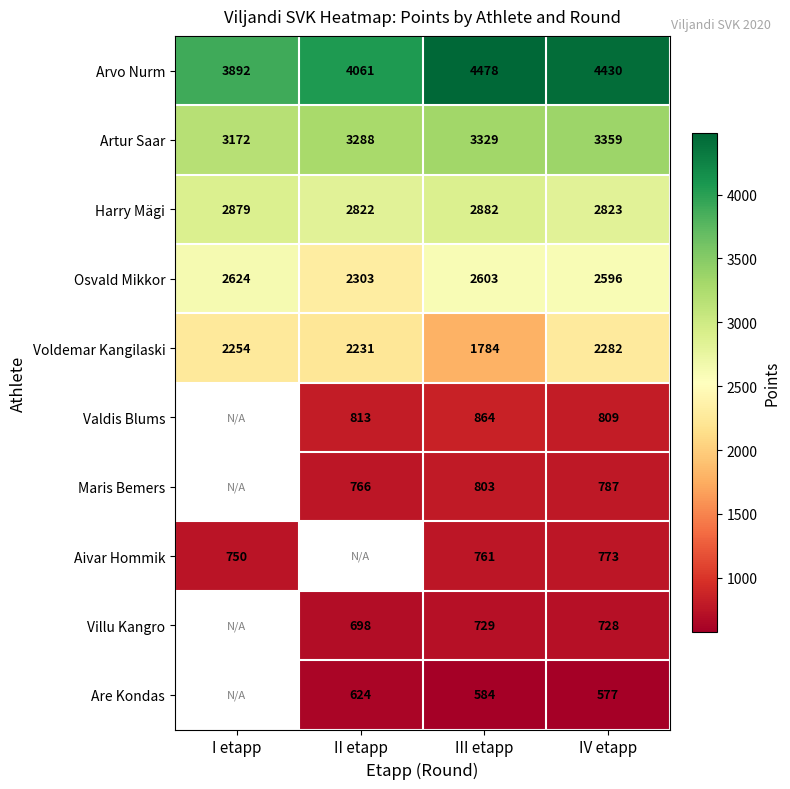

How many values in the Voldemar Kangilaski series are below 2254?

2